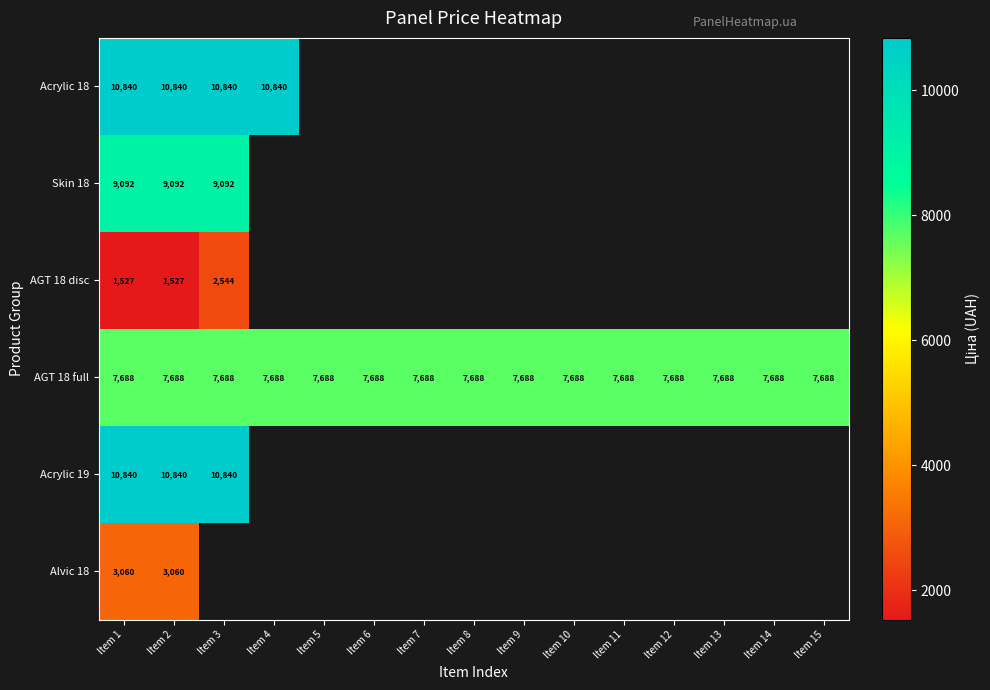

Which series has the largest range (max minus min)?

AGT 18 disc